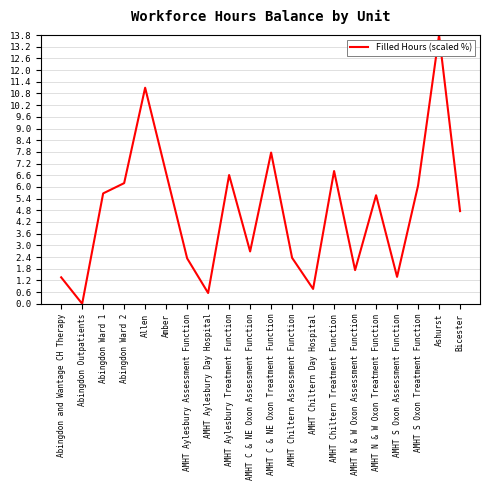

Does the chart display data point markers on the line(s)?

No